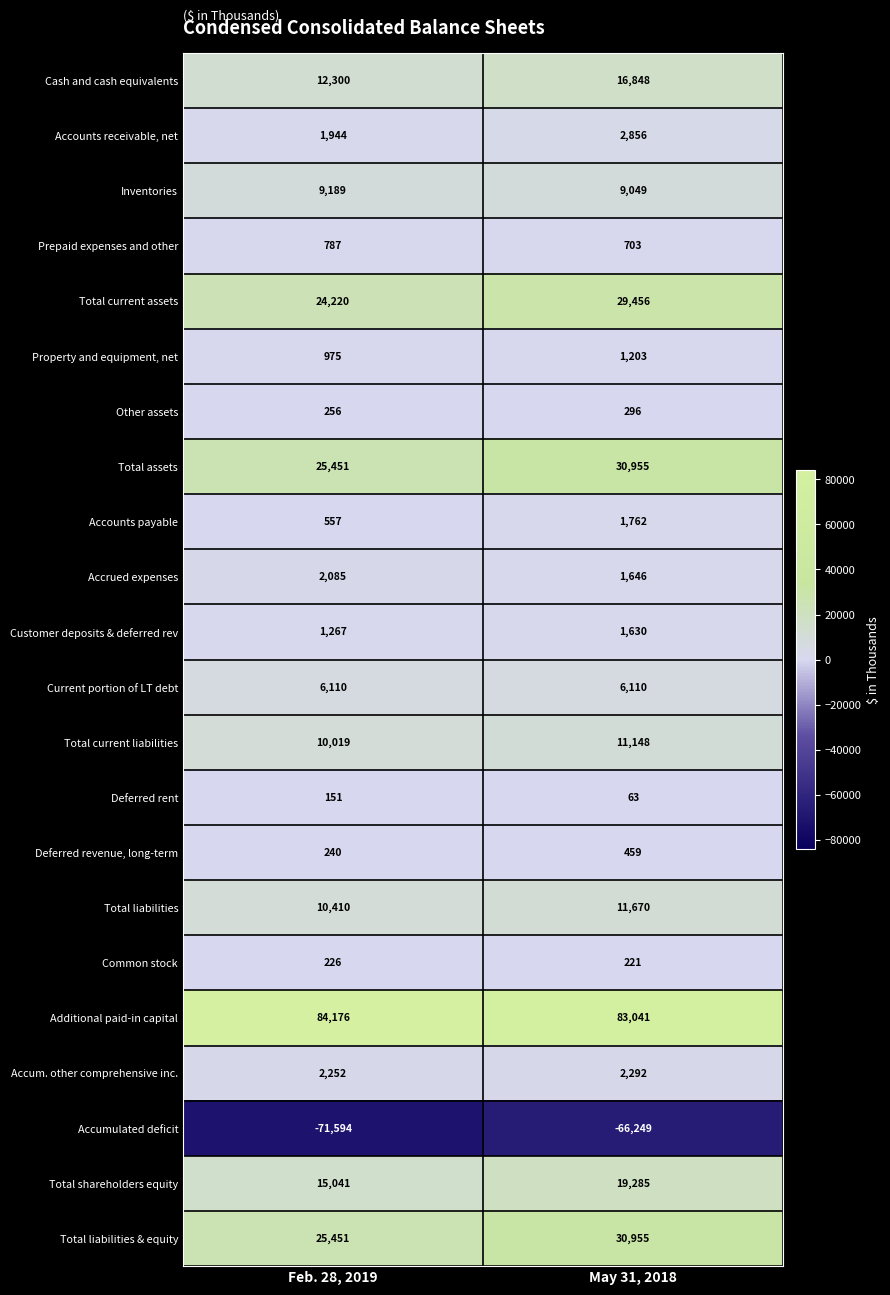

How many series are shown in this chart?

22